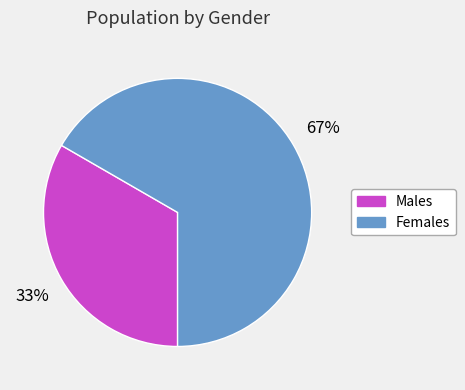

Does any single category account for the majority?

Yes